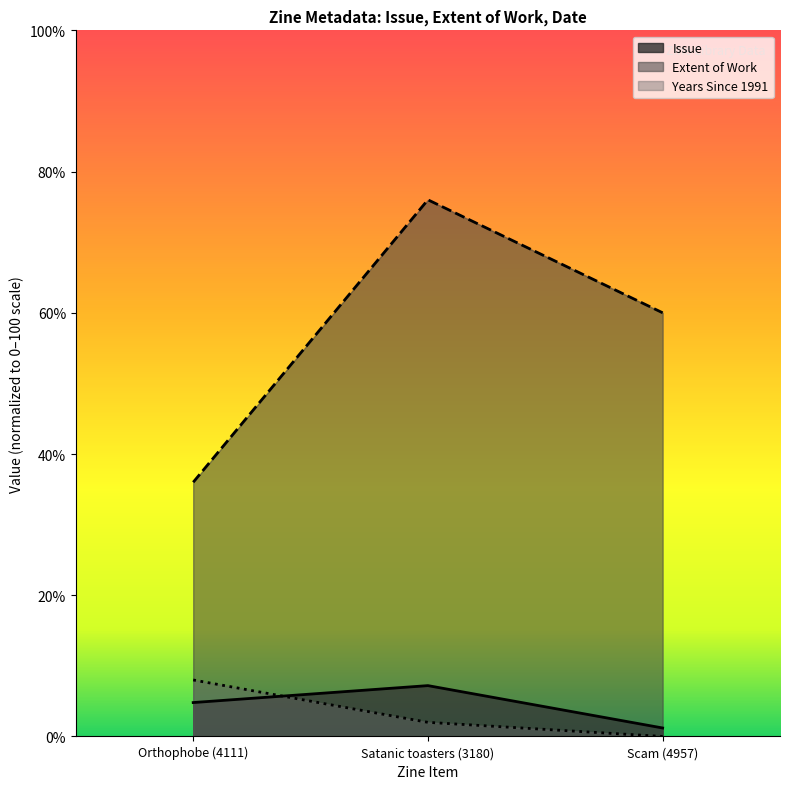

Is it true that Issue equals 7.2 at Satanic toasters (3180)?

True